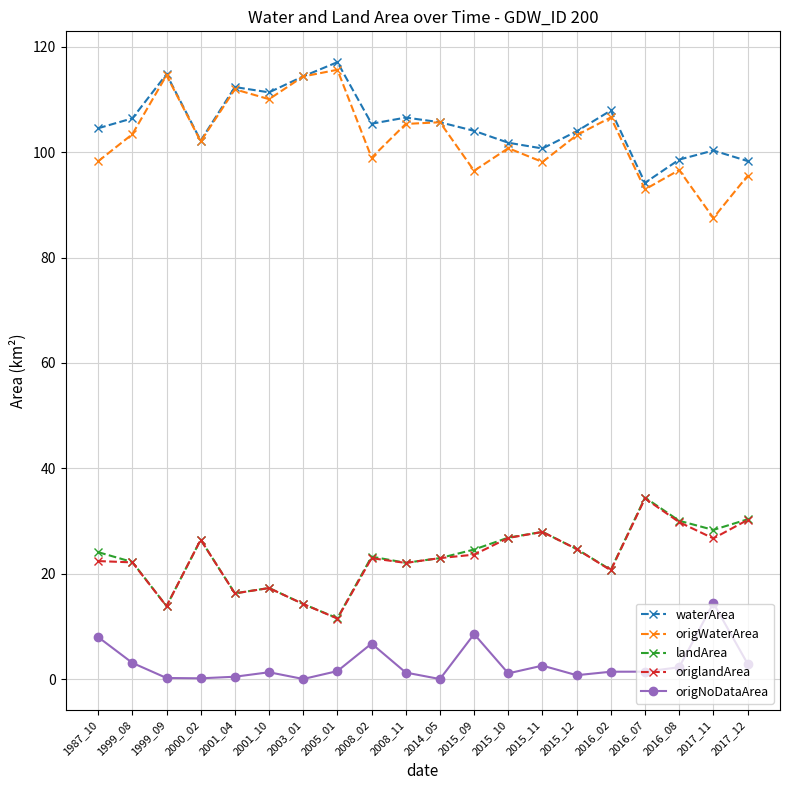

What value does the origWaterArea series have at 2015_11?

98.1